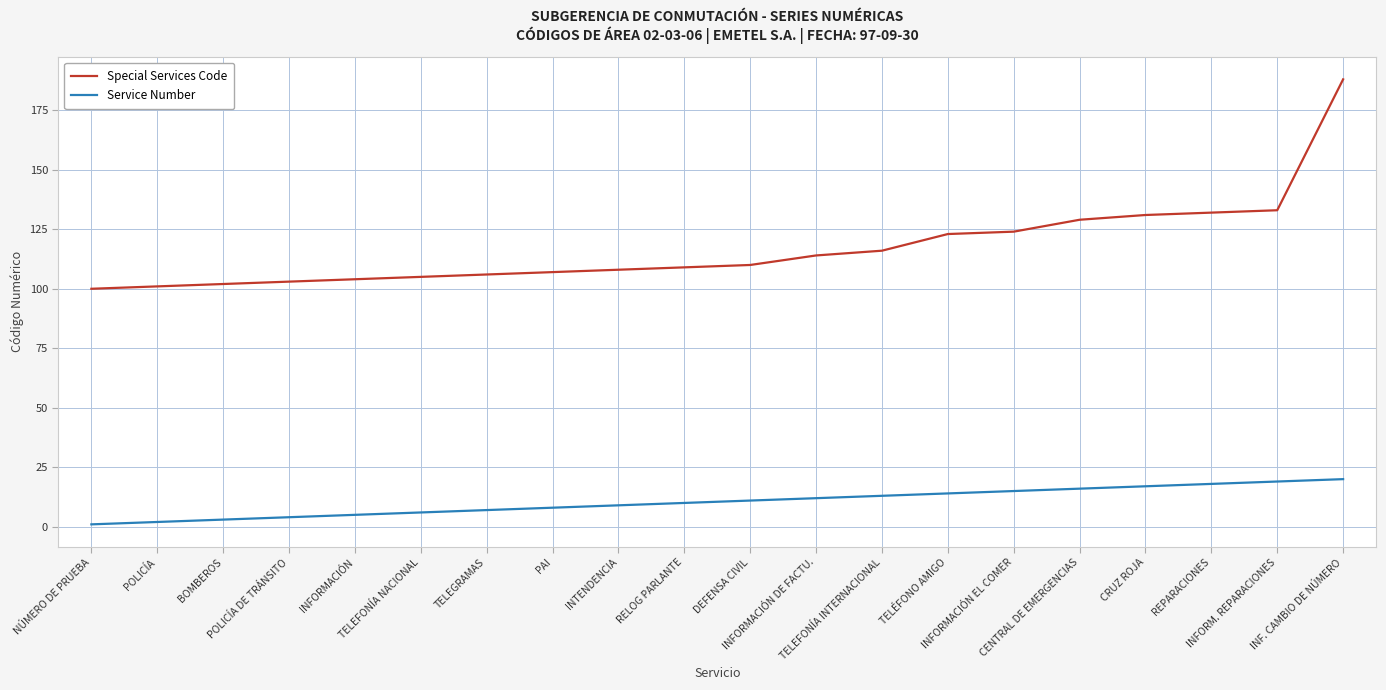

True or false: Special Services Code and Service Number cross at least once.

False